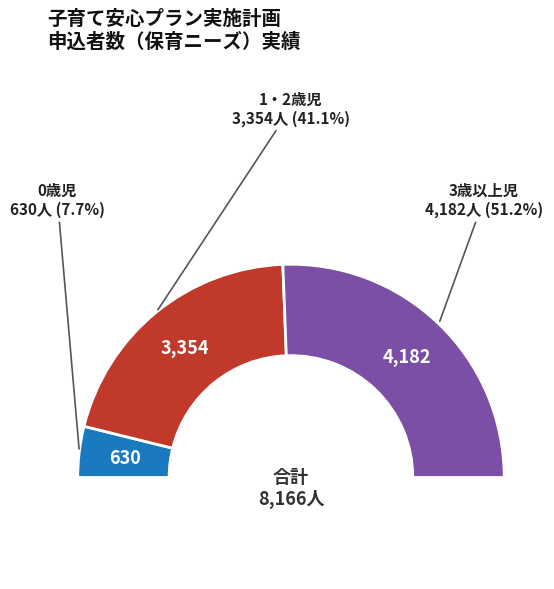

What percentage do 1・2歳児 and 0歳児 together represent?

48.8%